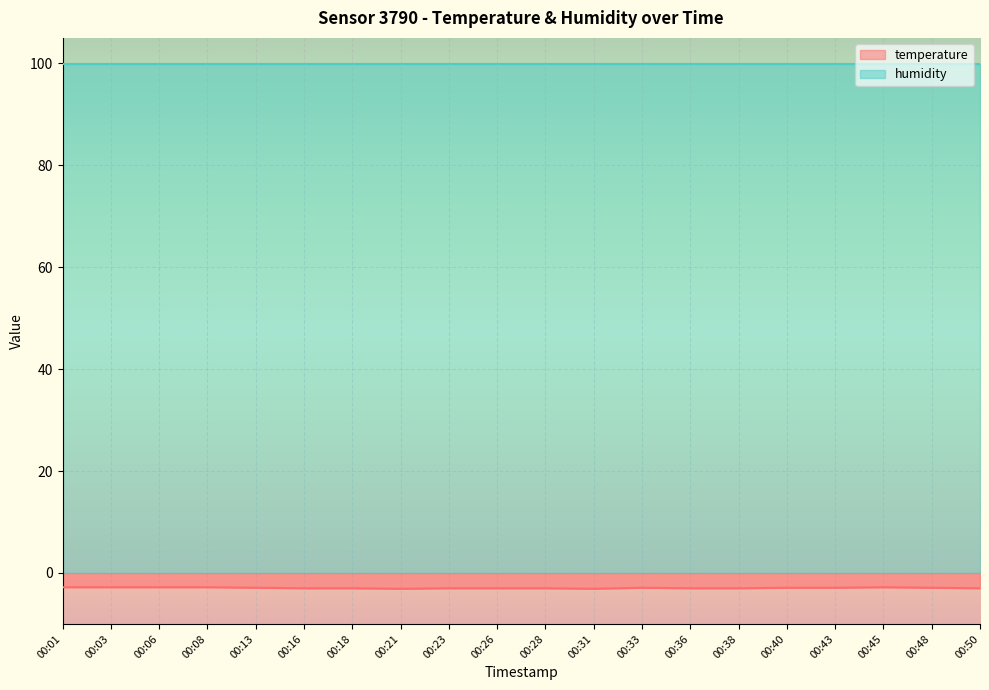

What is the sum of the values at 00:06 and 00:18?

-5.8